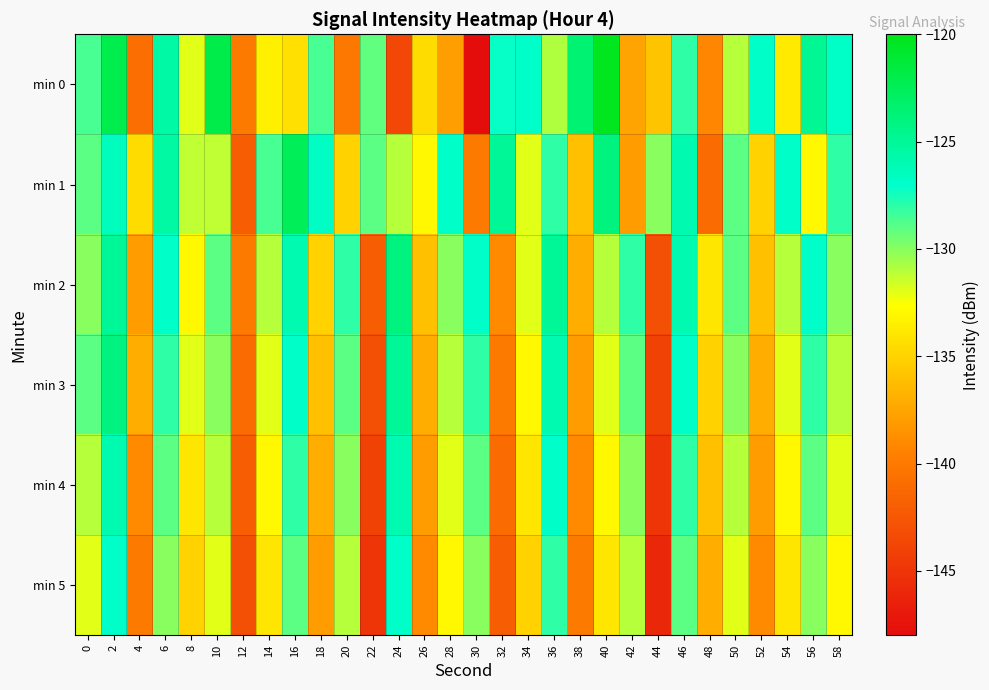

How many distinct data groups are displayed?

6